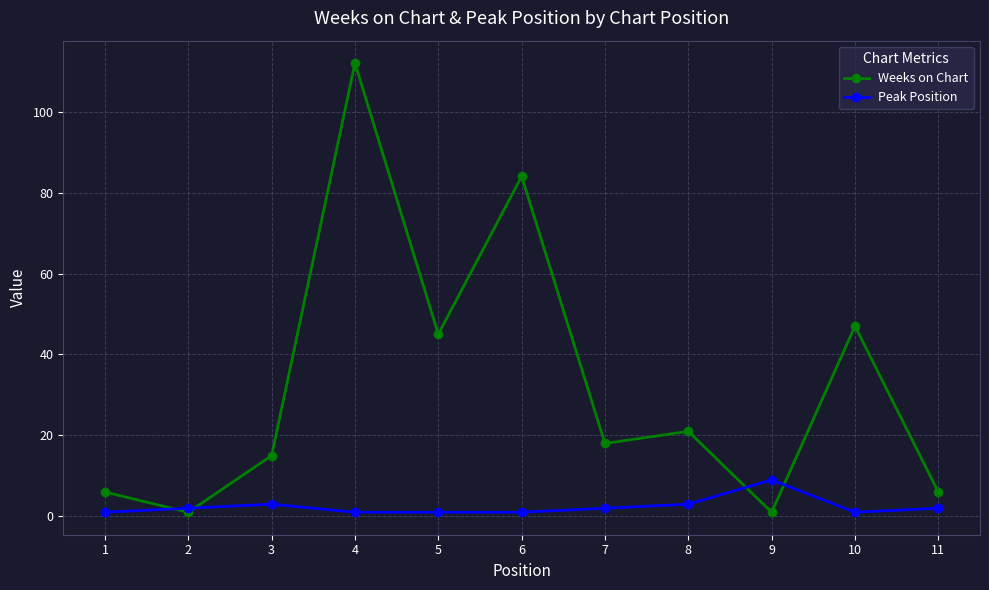

What is the value of the Peak Position point at the 1st from the left?

1